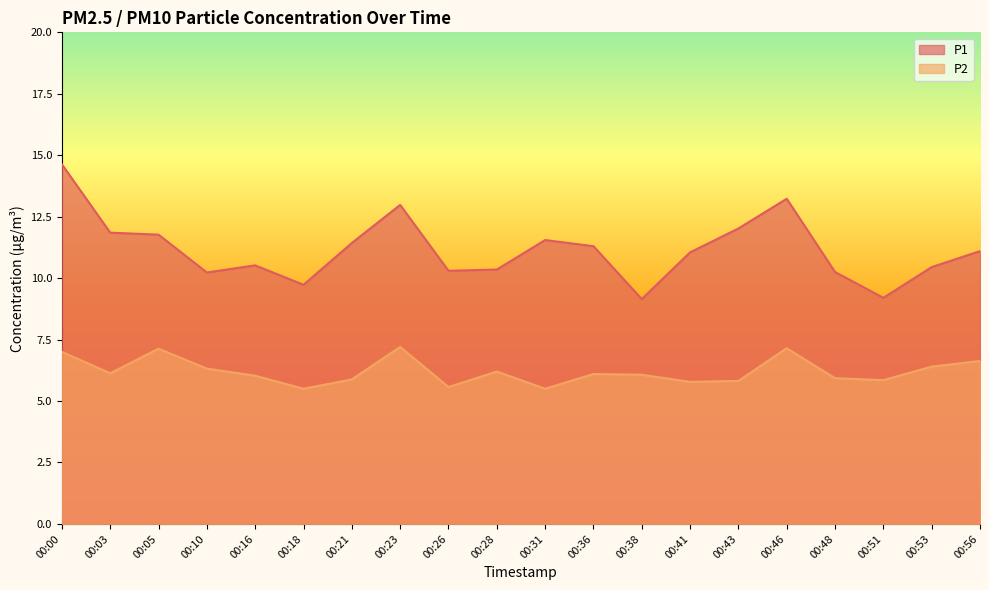

What is the highest value of the P1 series?

14.6